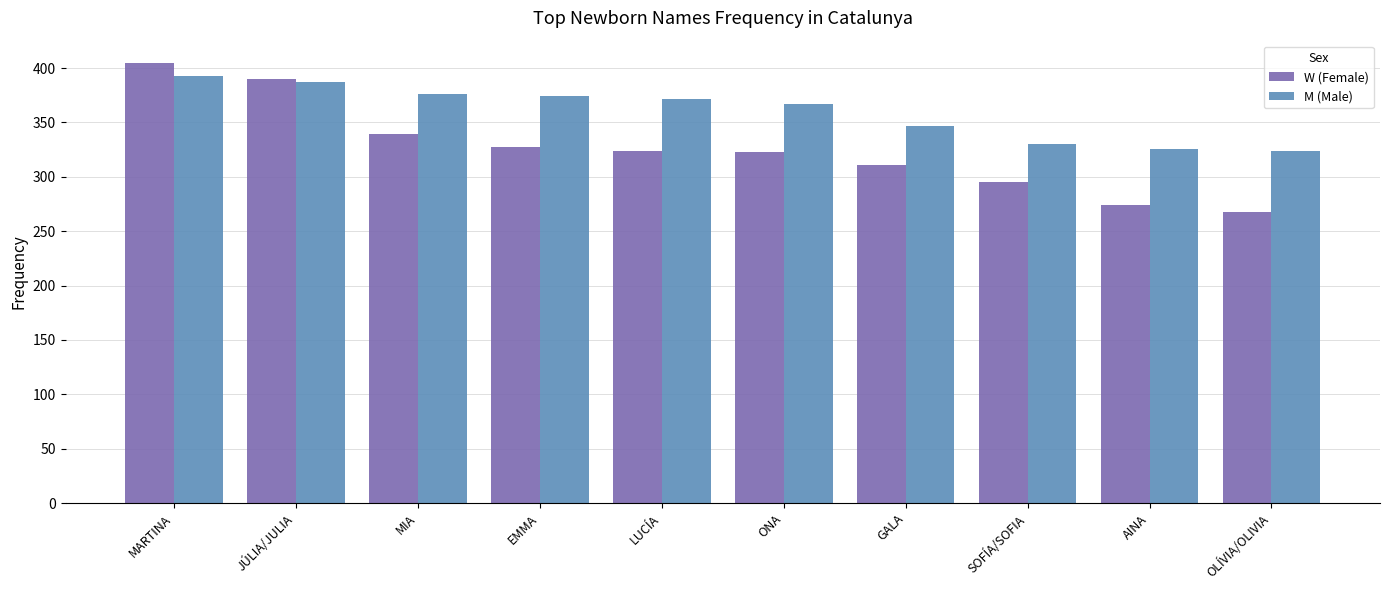

At which label does W (Female) first exceed 324?

MARTINA